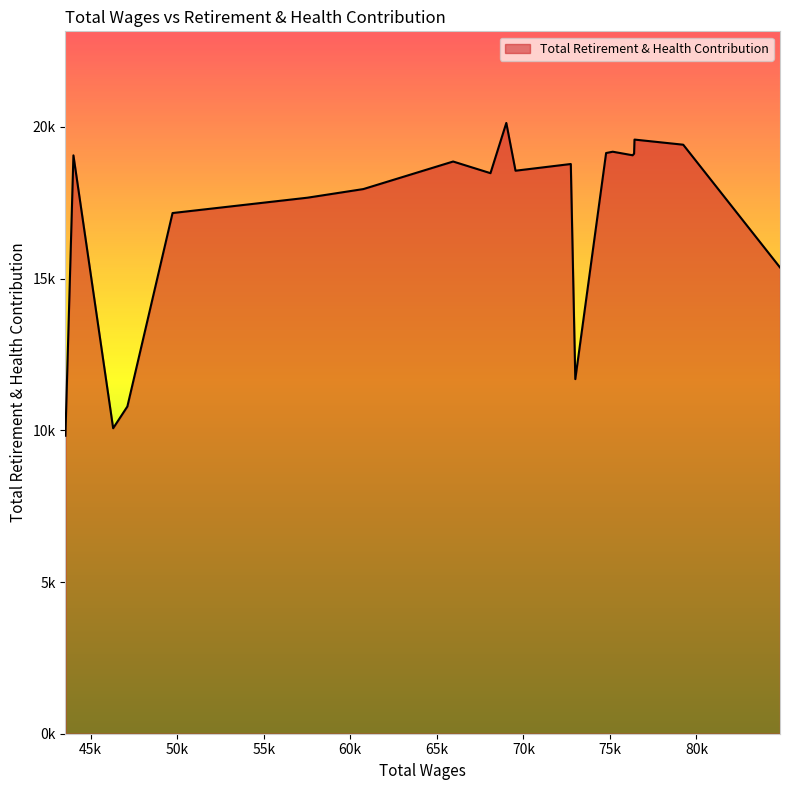

What is the difference between the maximum and minimum values?

10308